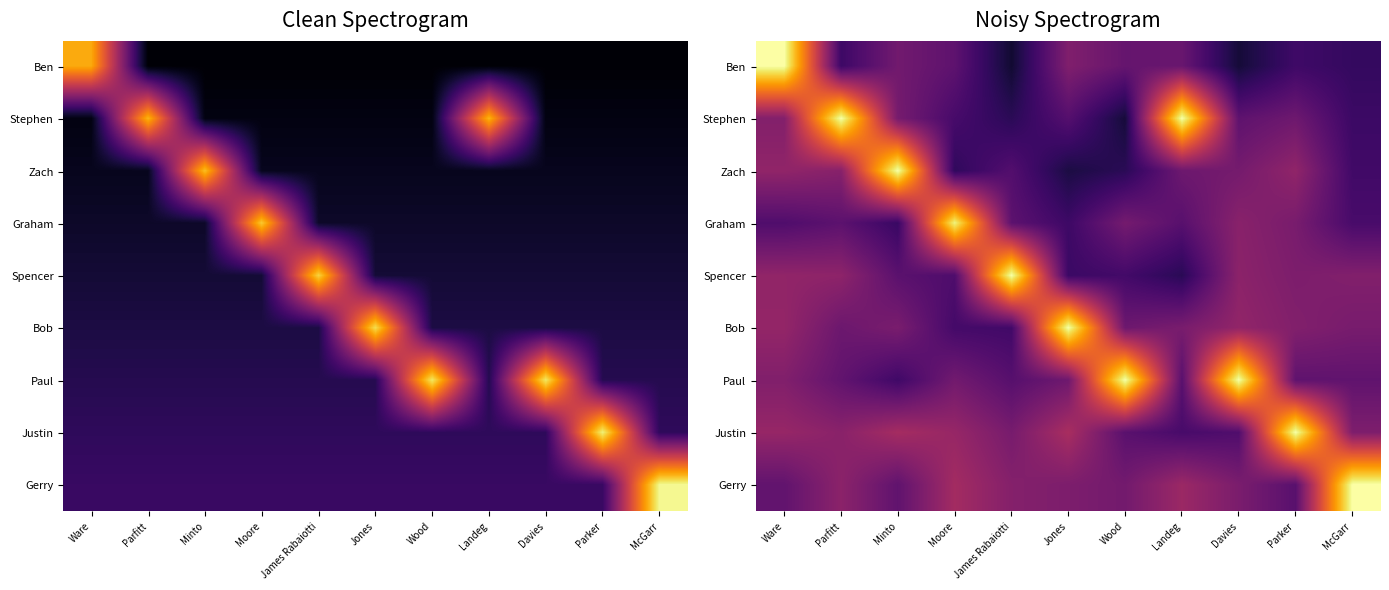

What is the minimum value shown in the chart?

0.1